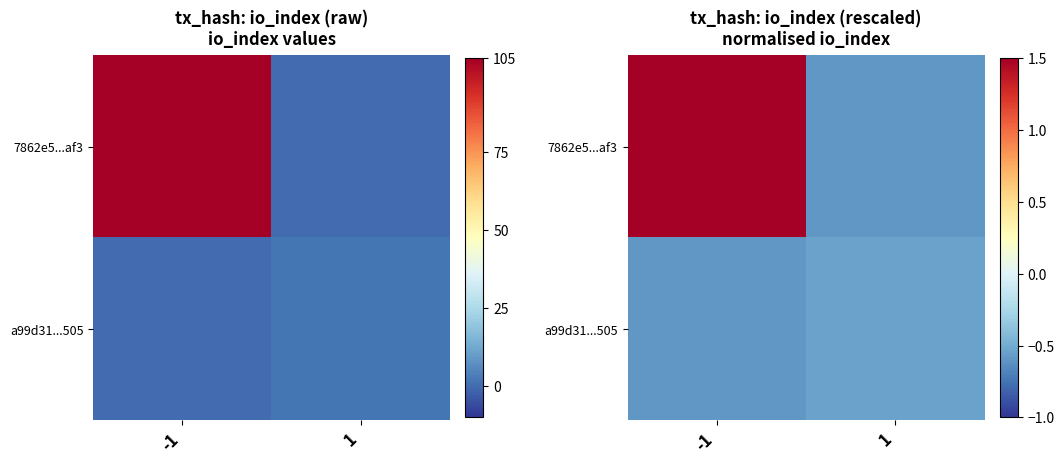

What is the sum of the a99d31...505 values at 1 and -1?

-1.1